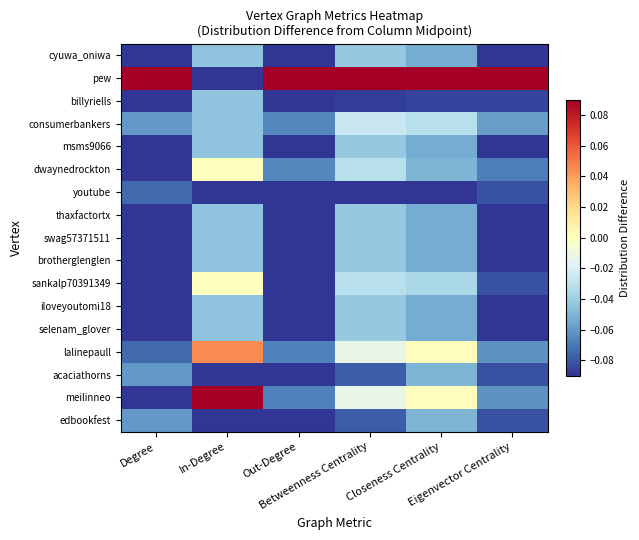

How many distinct data groups are displayed?

17